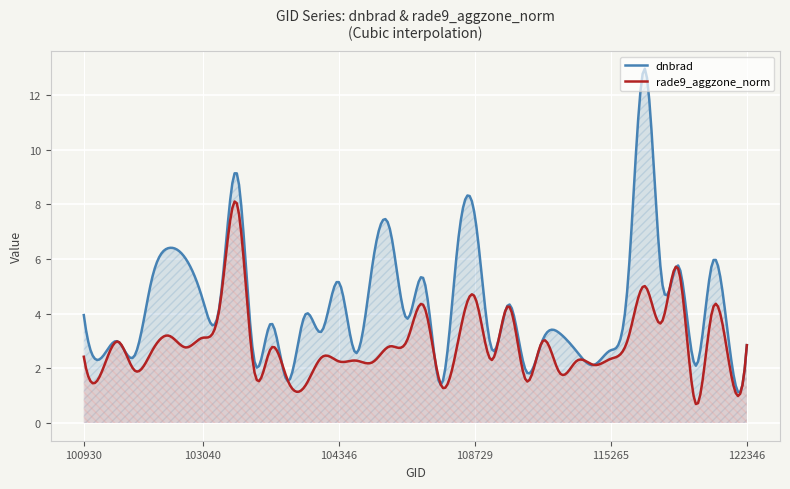

What is the difference between the rade9_aggzone_norm values at 115500 and 100930?

2.6